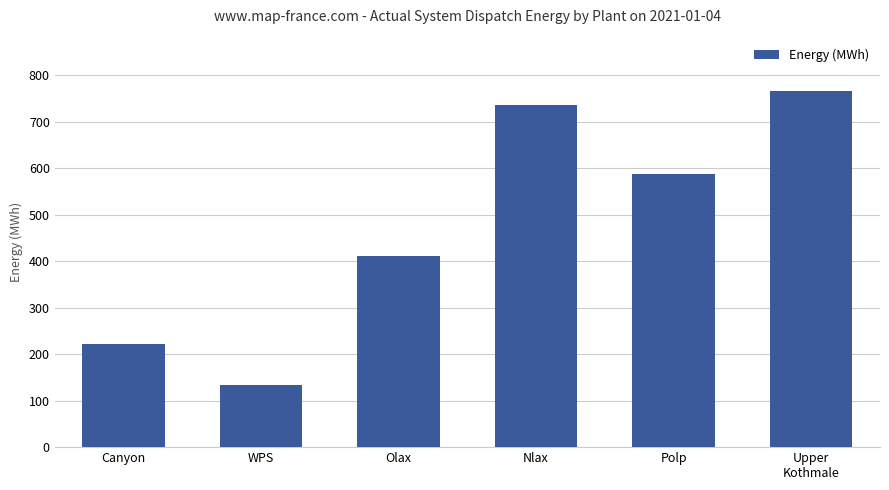

Reading right to left, extract all data points from this chart.

766	588	737	412	134	222